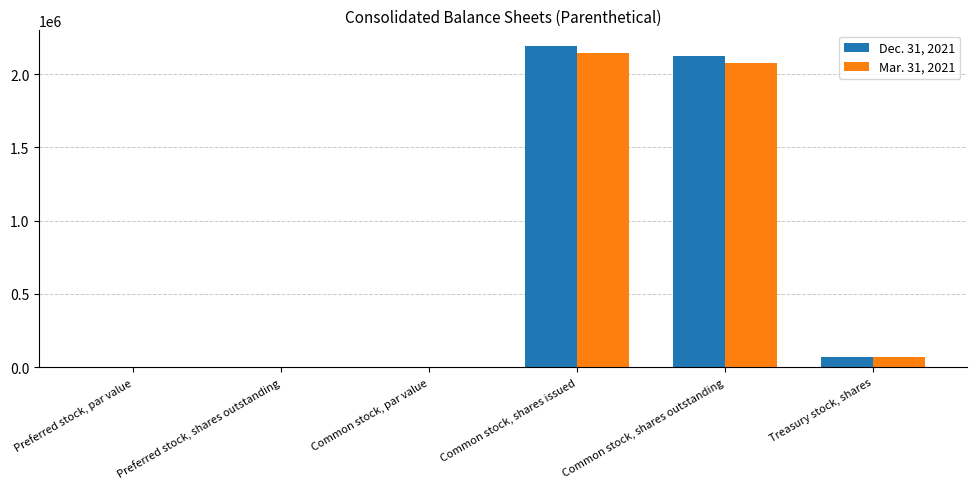

What is the maximum value shown in the chart?

2188666.0